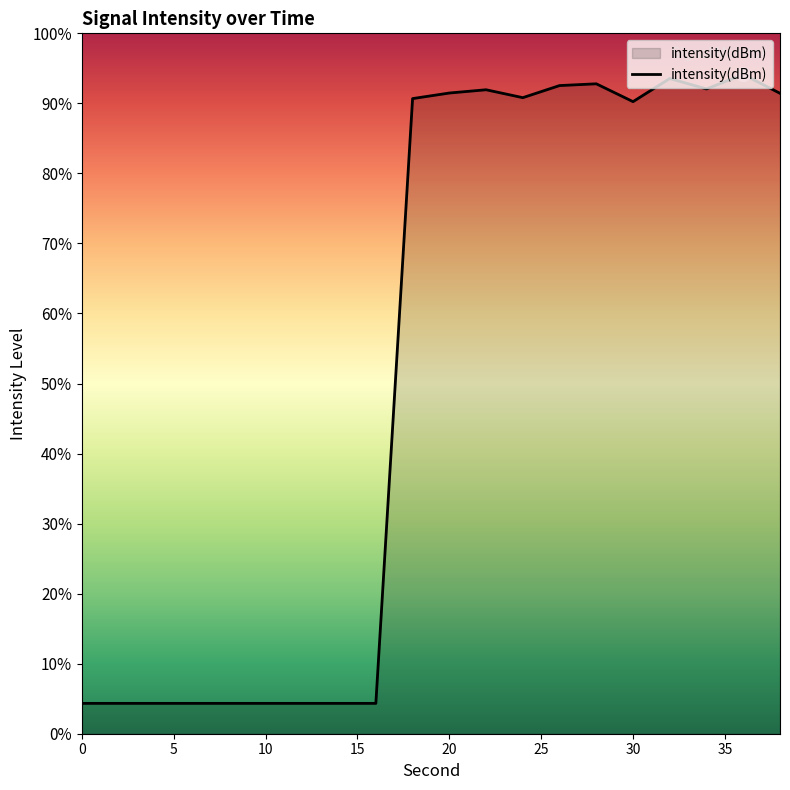

Which has a higher value, 40 or 10?

10